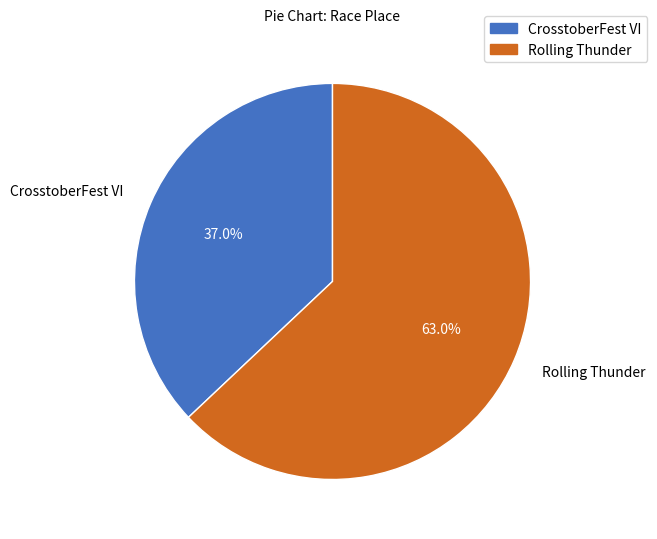

Which has a higher value, CrosstoberFest VI or Rolling Thunder?

Rolling Thunder